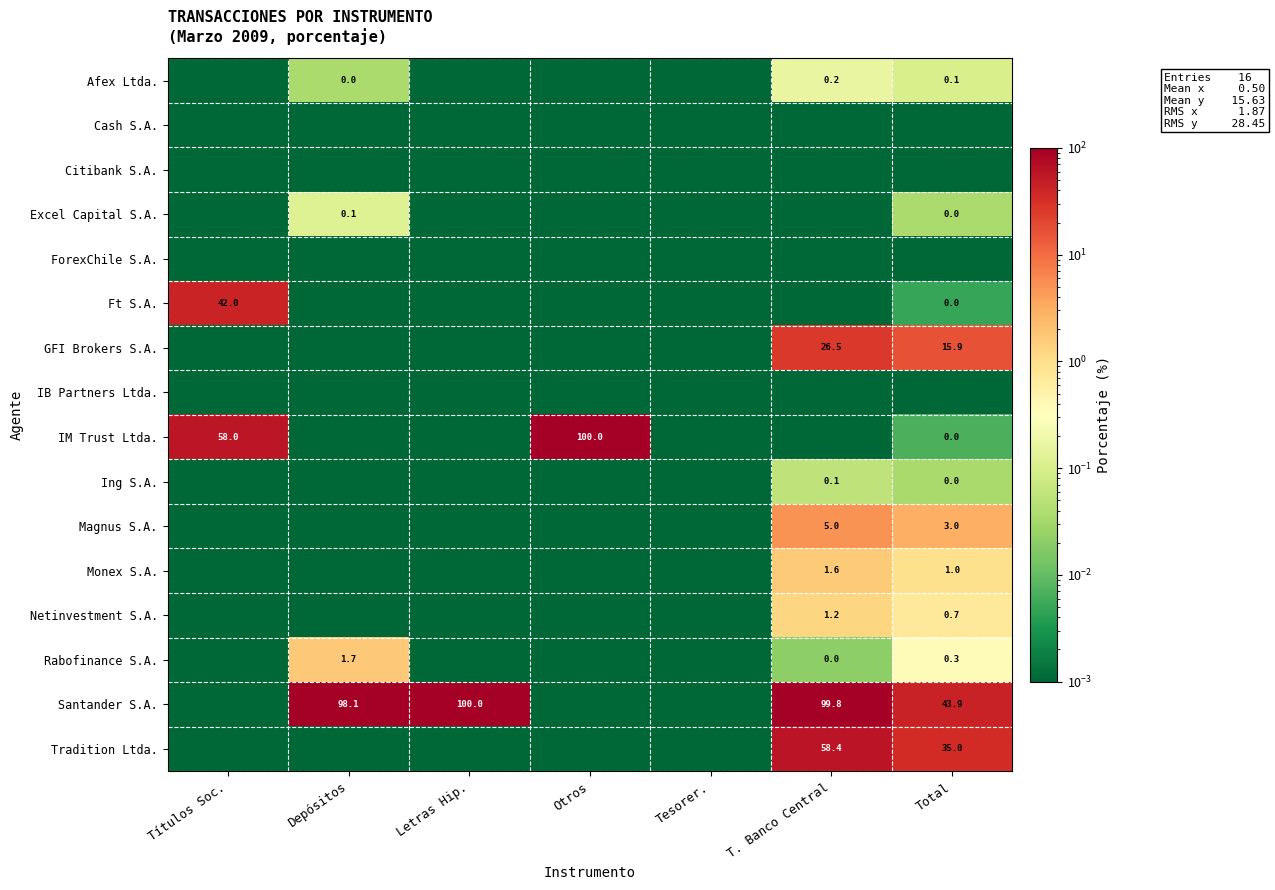

List the series in order of their peak value, lowest first.

Cash S.A., Citibank S.A., ForexChile S.A., IB Partners Ltda., Ing S.A., Excel Capital S.A., Afex Ltda., Netinvestment S.A., Monex S.A., Rabofinance S.A., Magnus S.A., GFI Brokers S.A., Ft S.A., Tradition Ltda., IM Trust Ltda., Santander S.A.